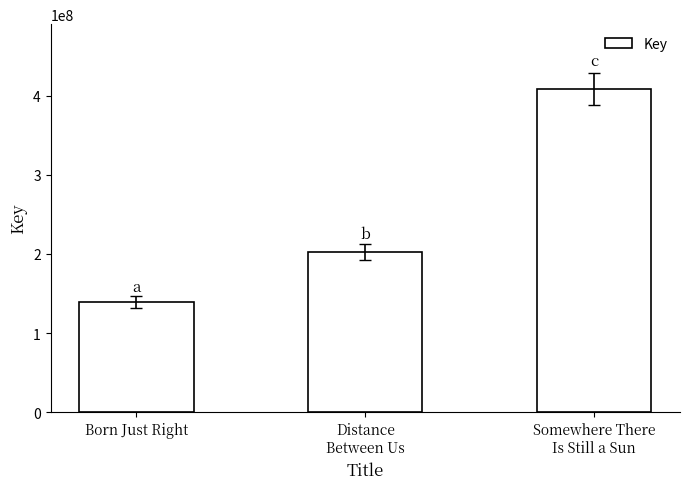

Which category has the highest value across all series?

Somewhere There
Is Still a Sun